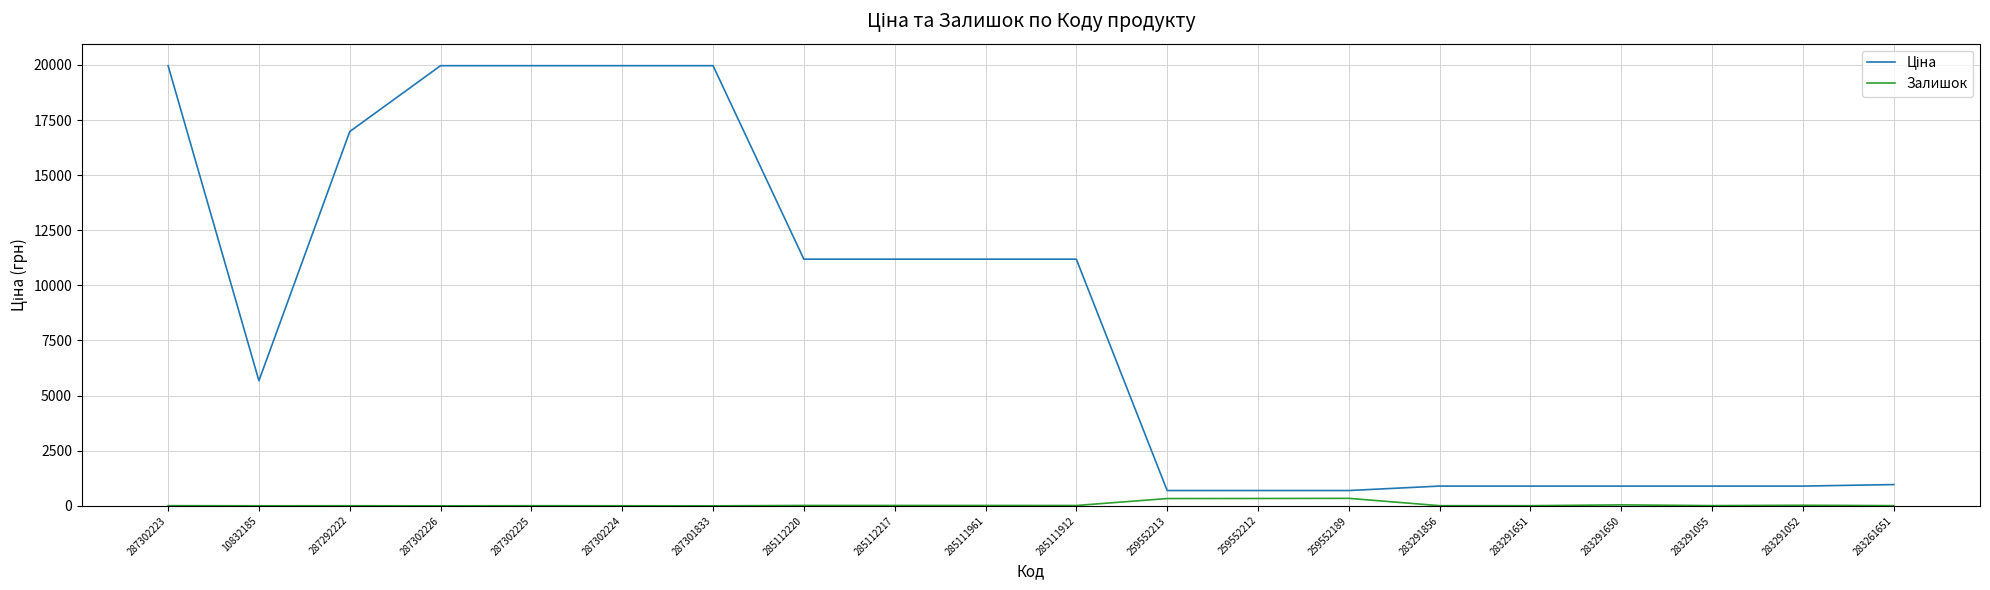

Is it true that Залишок equals 26.0 at 283291052?

True